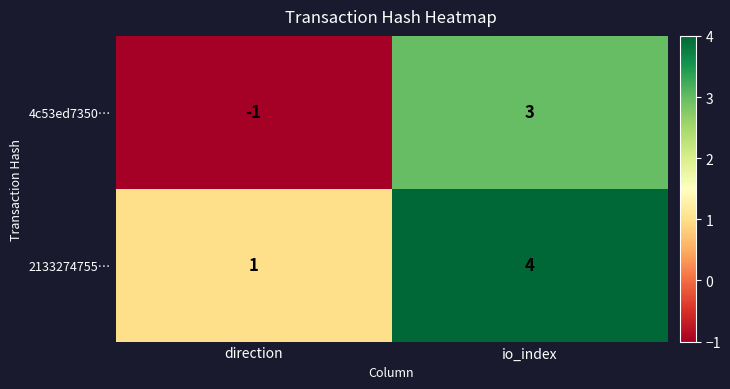

How many values in the 4c53ed7350… series are below 3?

1